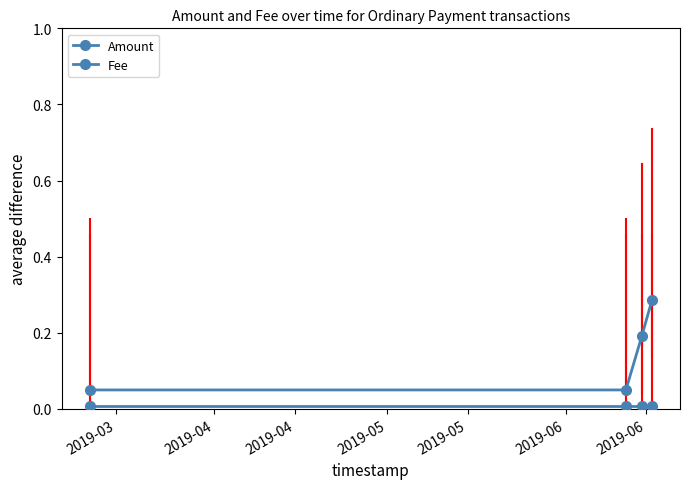

Does the chart have visible grid lines?

No